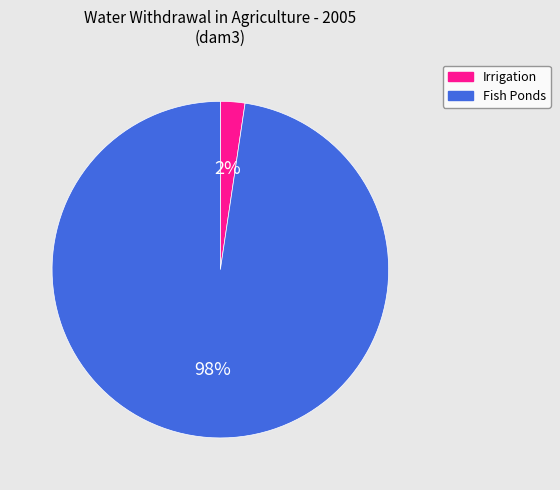

Combined, do Fish Ponds and Irrigation account for over 50%?

Yes